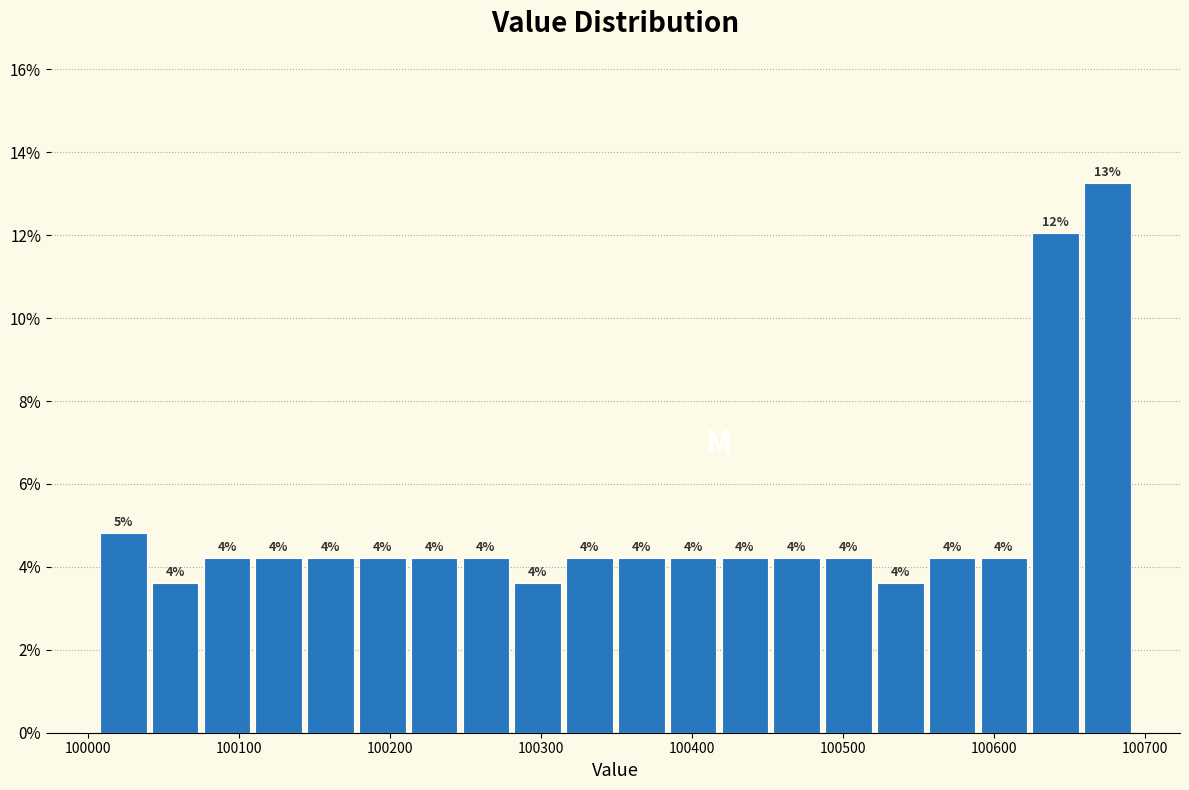

Read against the x-axis, roughly where is the centre of the tallest bar?

100680